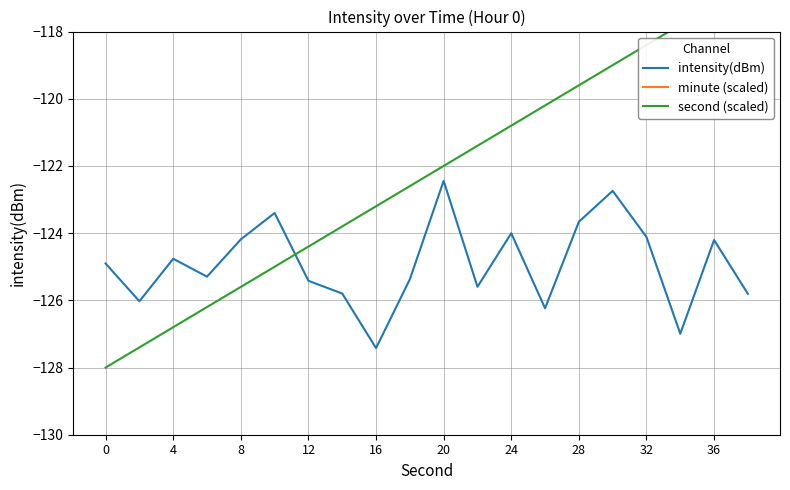

Rank the series by their average value, from highest to lowest.

minute (scaled), second (scaled), intensity(dBm)